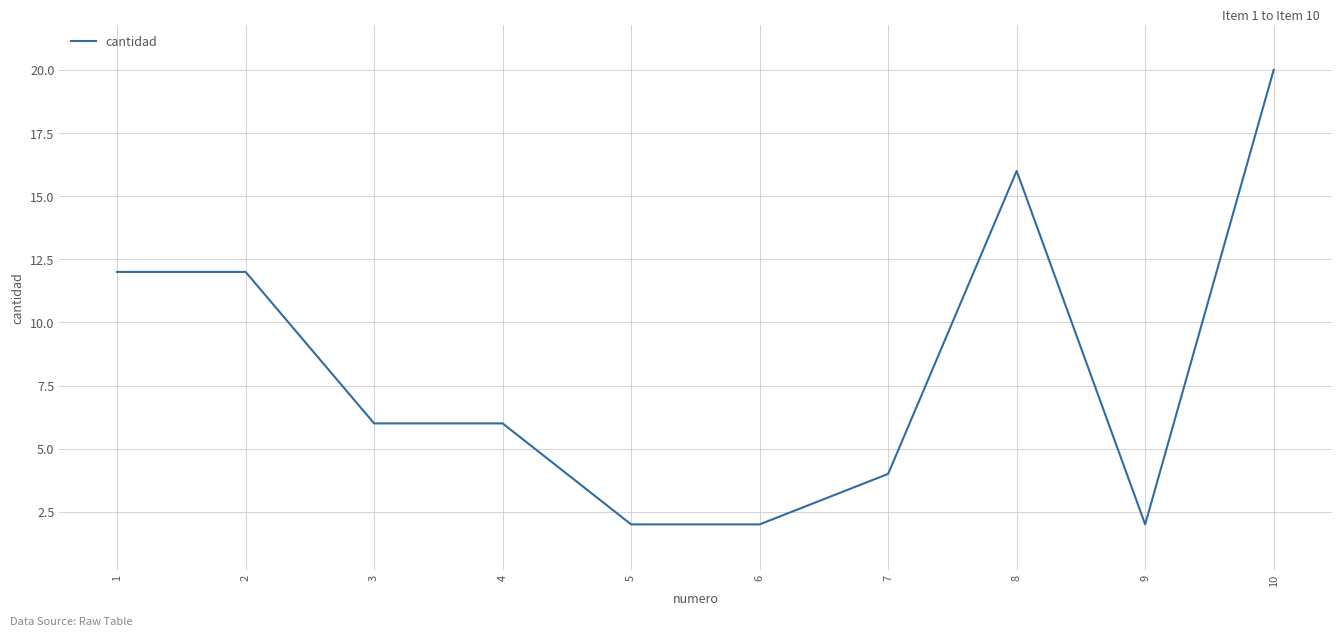

Count the number of categories in the chart.

10